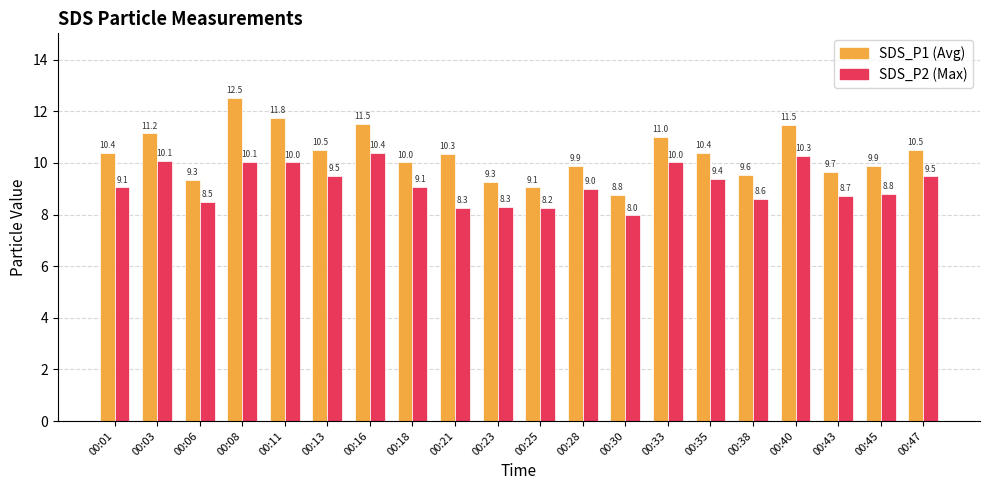

At which category does the chart reach its minimum across all series?

00:30